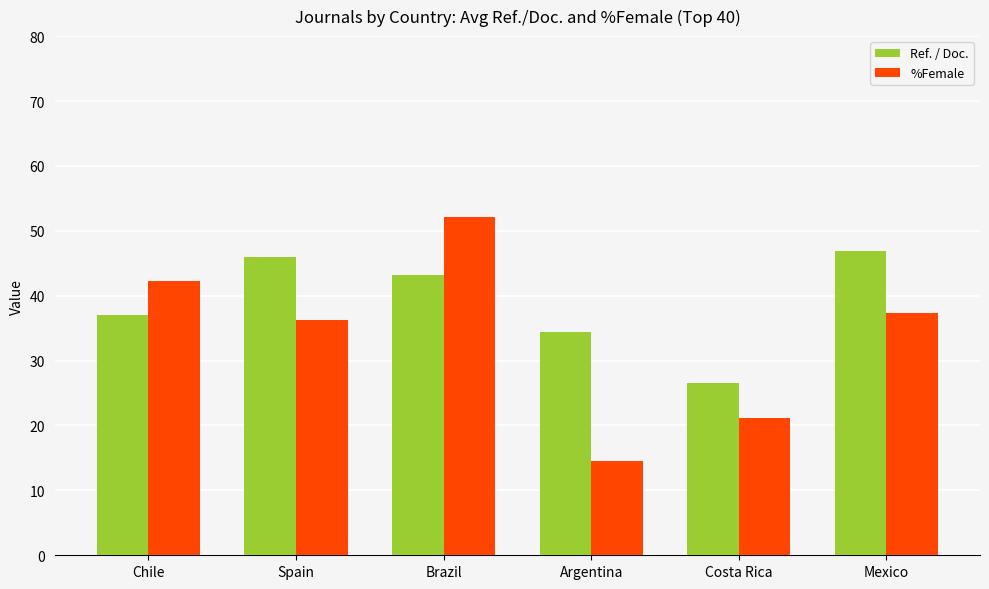

Is the value of Ref. / Doc. at Costa Rica greater than the value of %Female at Spain?

No